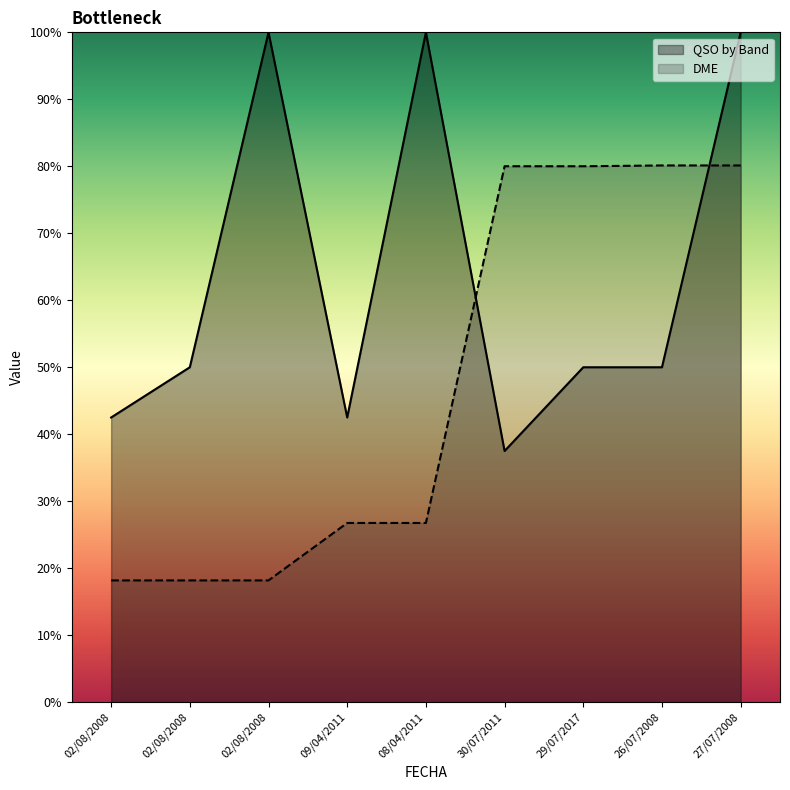

Between which two adjacent categories do QSO by Band and DME first intersect?

08/04/2011 and 30/07/2011